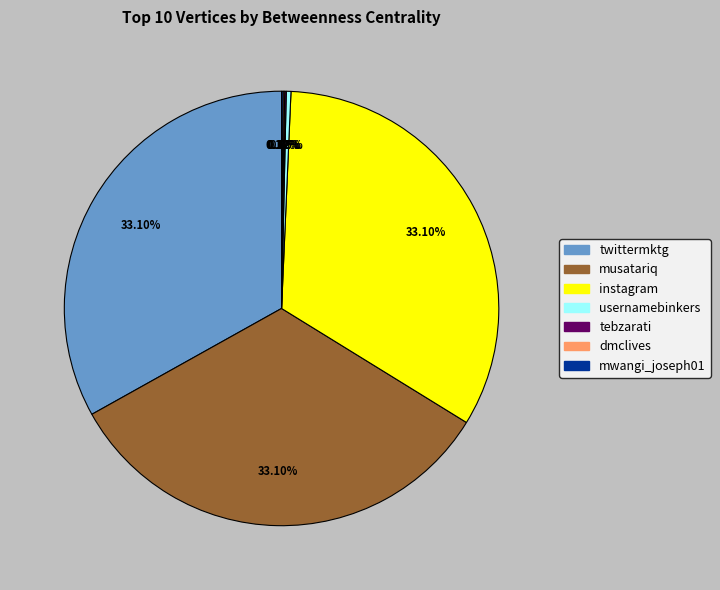

Does any single category account for the majority?

No